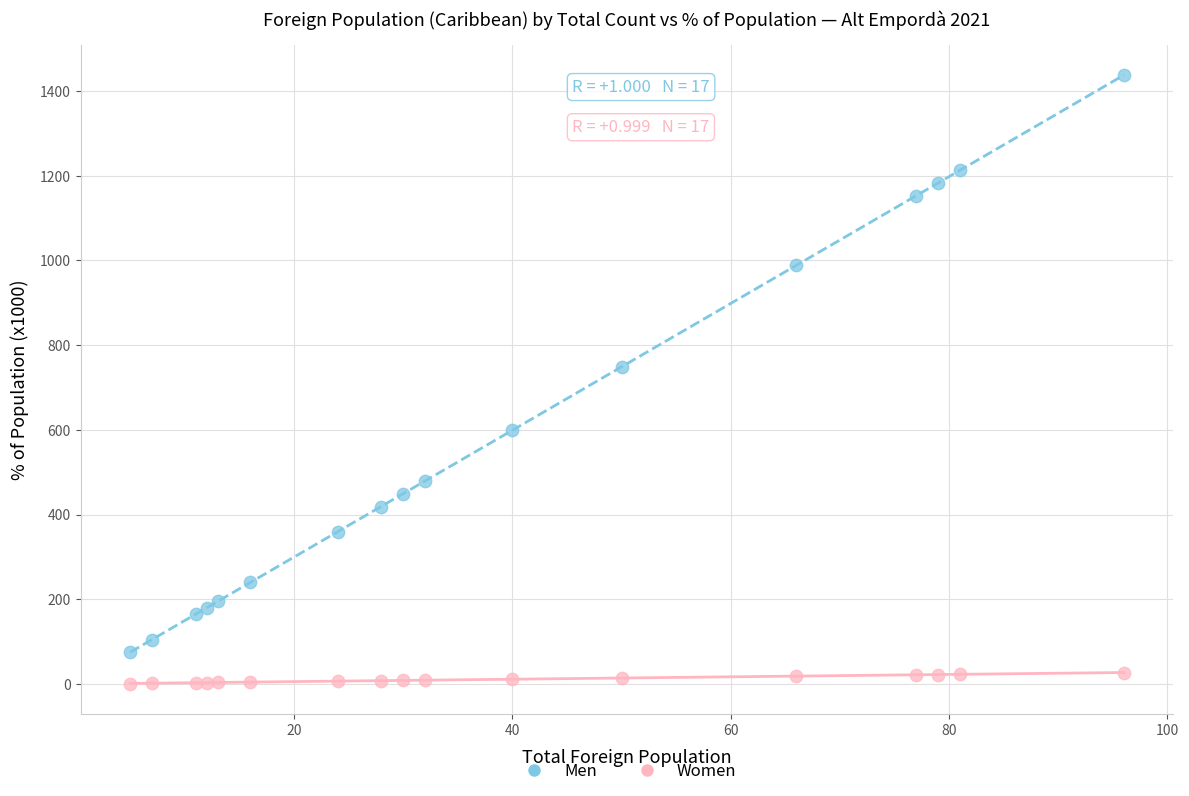

What are all the series names shown in the legend?

Men, Women